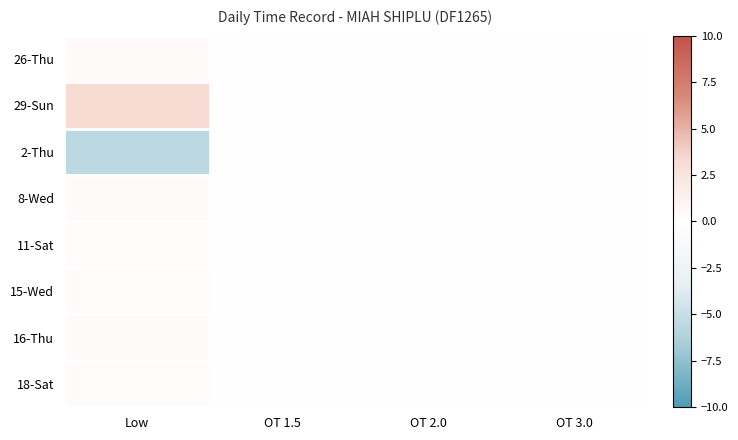

At how many categories does at least one series exceed 2?

1